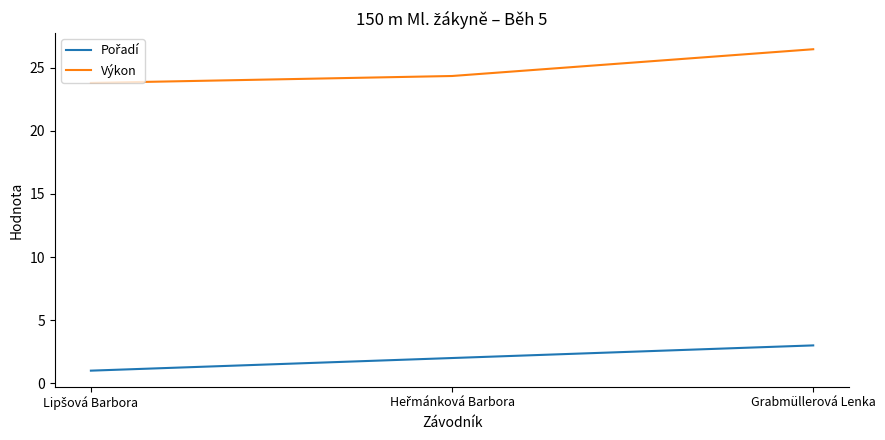

Which series has the largest range (max minus min)?

Výkon